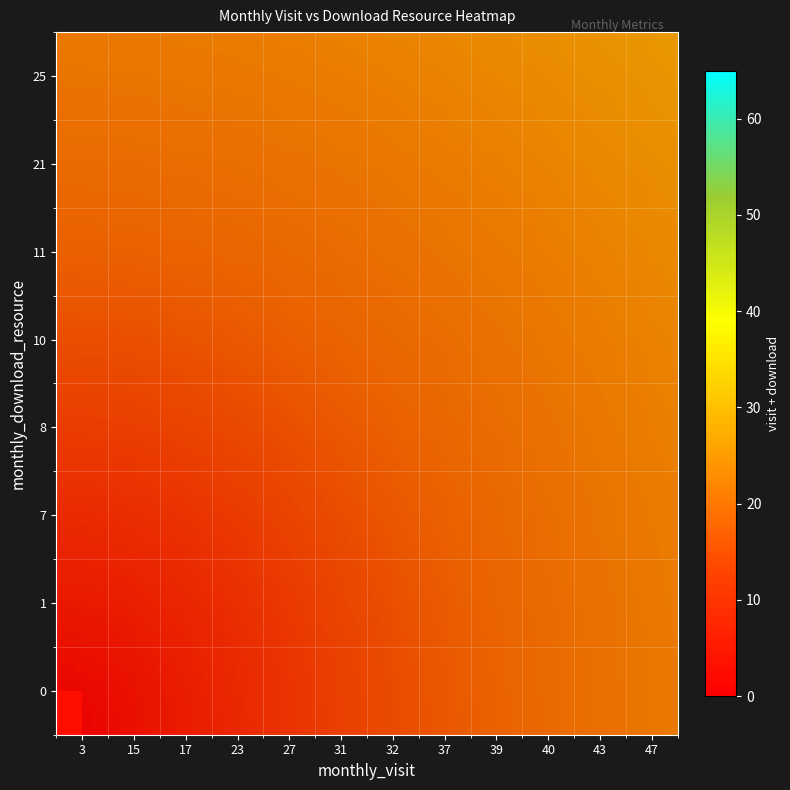

Which label corresponds to the smallest value in the chart?

3